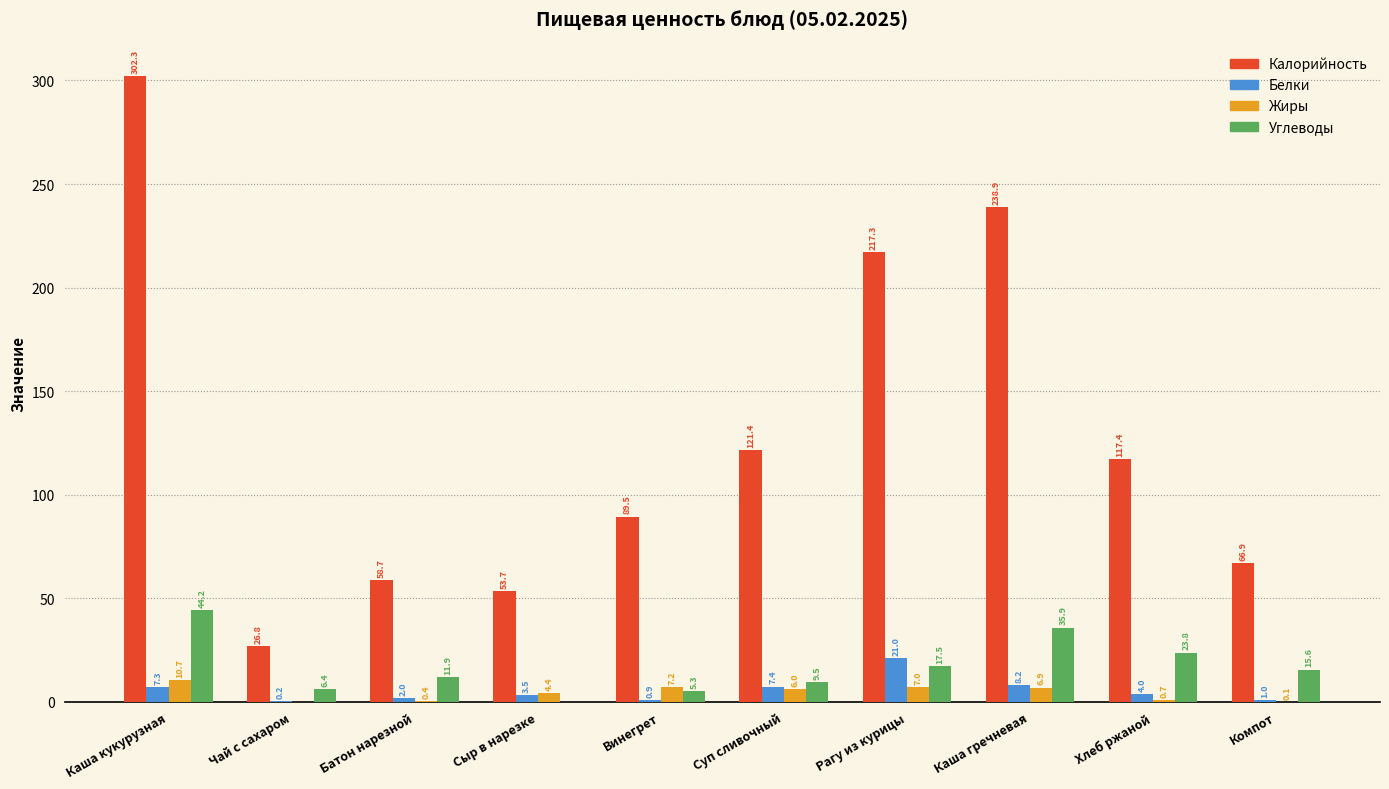

Is the value of Жиры at Батон нарезной greater than the value of Калорийность at Каша гречневая?

No